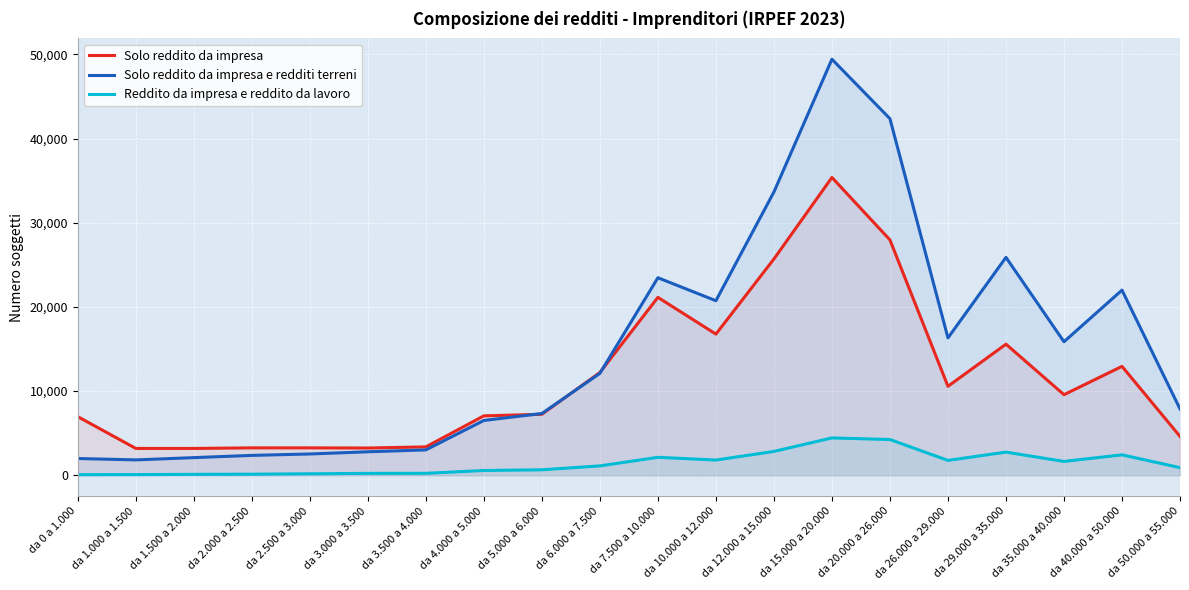

How many values in the Solo reddito da impresa e redditi terreni series are below 12112?

10